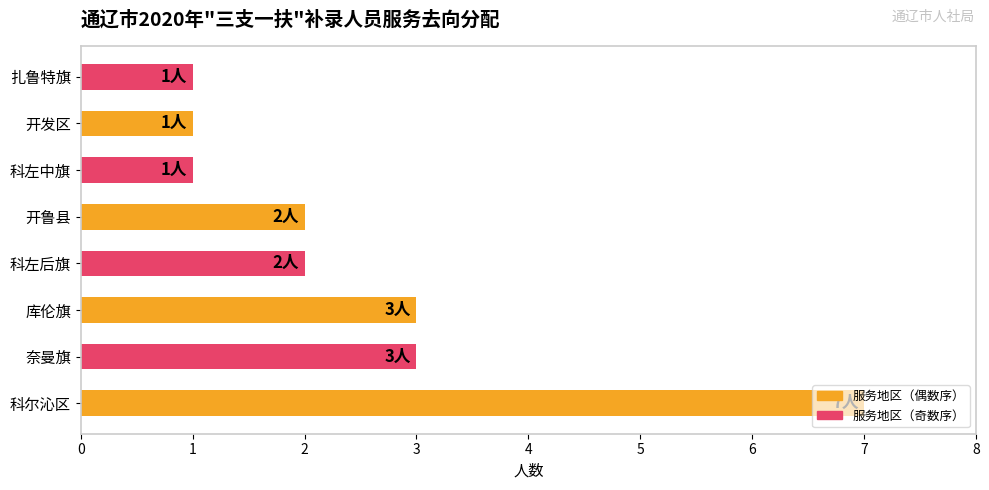

What is the ratio of the value at 科尔沁区 to the value at 科左后旗?

3.5